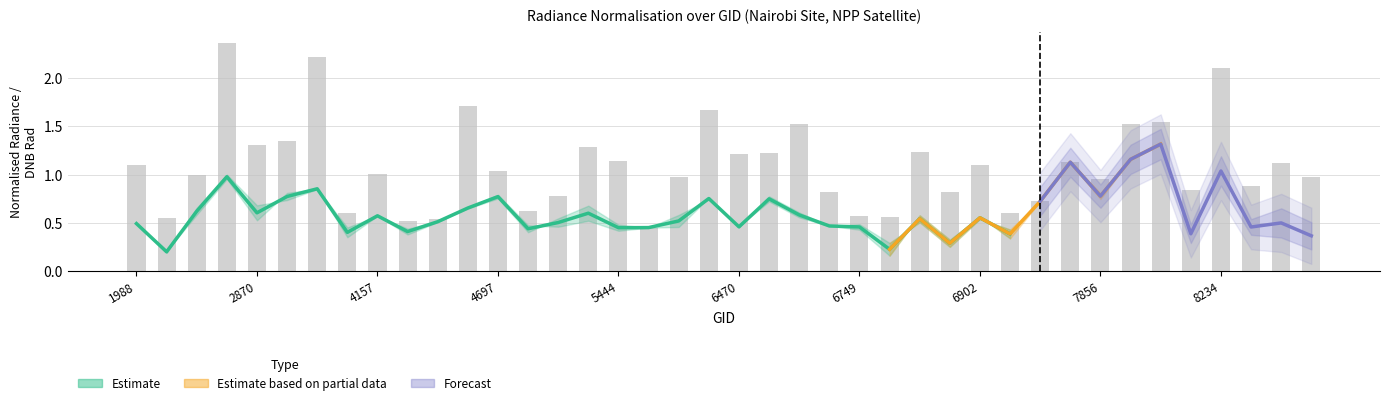

At how many categories does at least one series exceed 1?

21